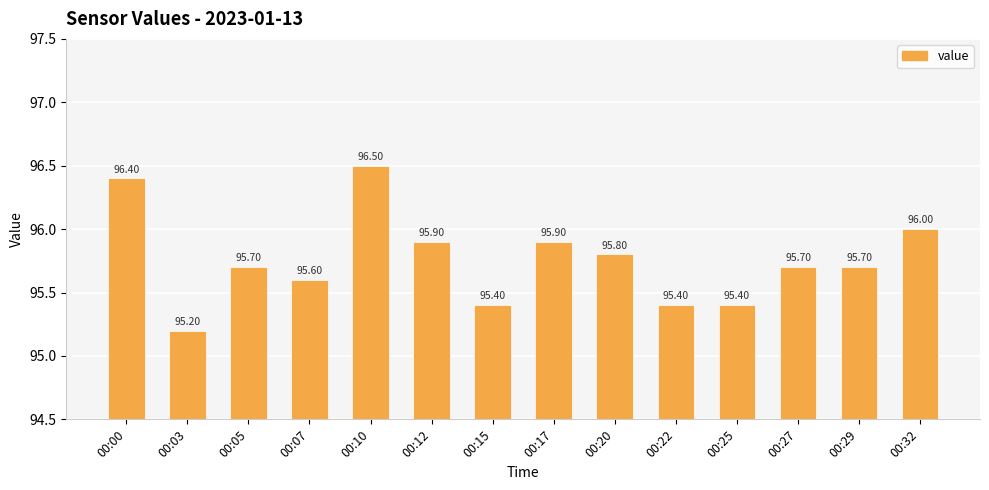

What is the ratio of the value at 00:29 to the value at 00:03?

1.0